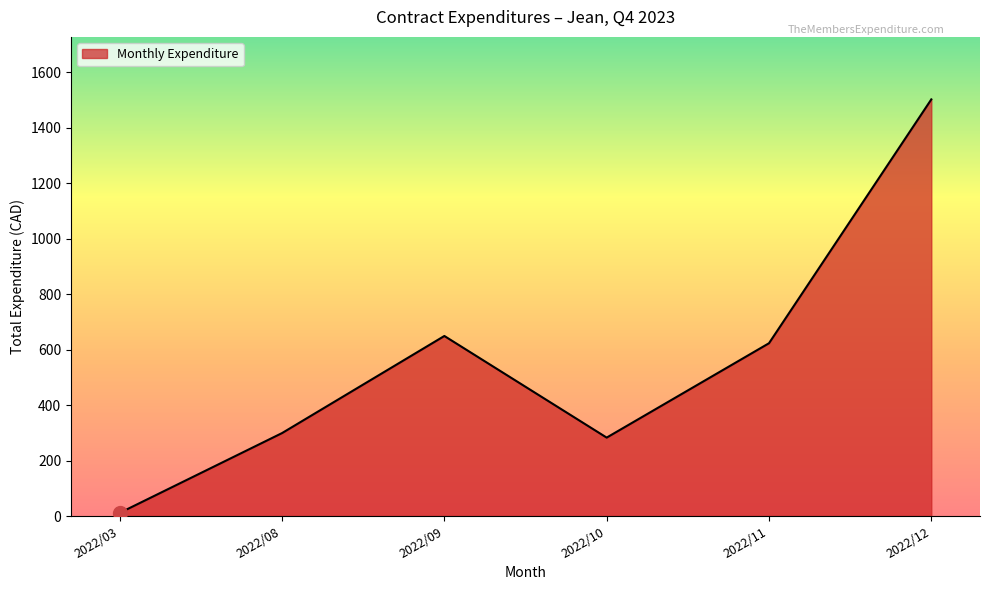

Reading left to right, transcribe all the data shown in this chart.

11.3	299.0	649.0	282.7	622.8	1501.7